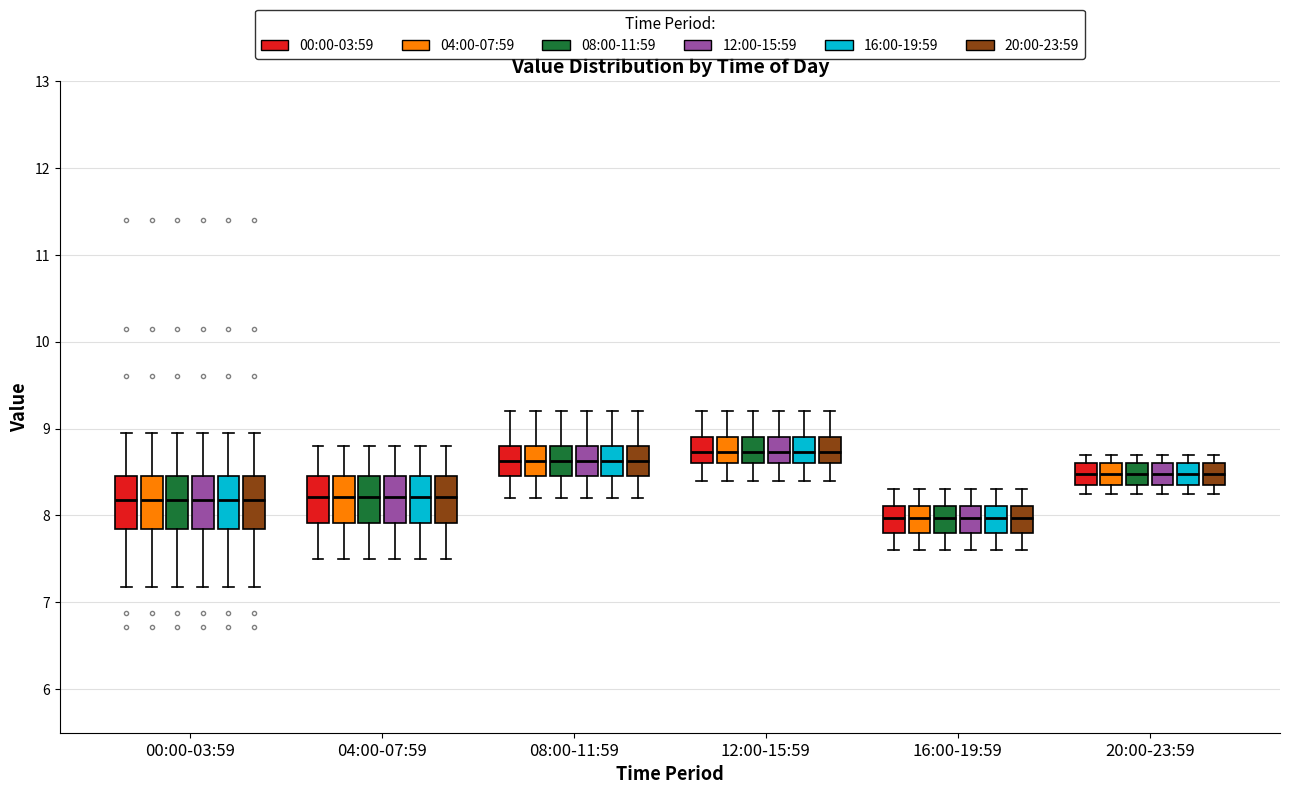

Where does the median line of the box for 16:00-19:59 (00:00-03:59) sit on the y-axis? The values are not printed on the chart, so give them approximately, as read against the axis.

8.0